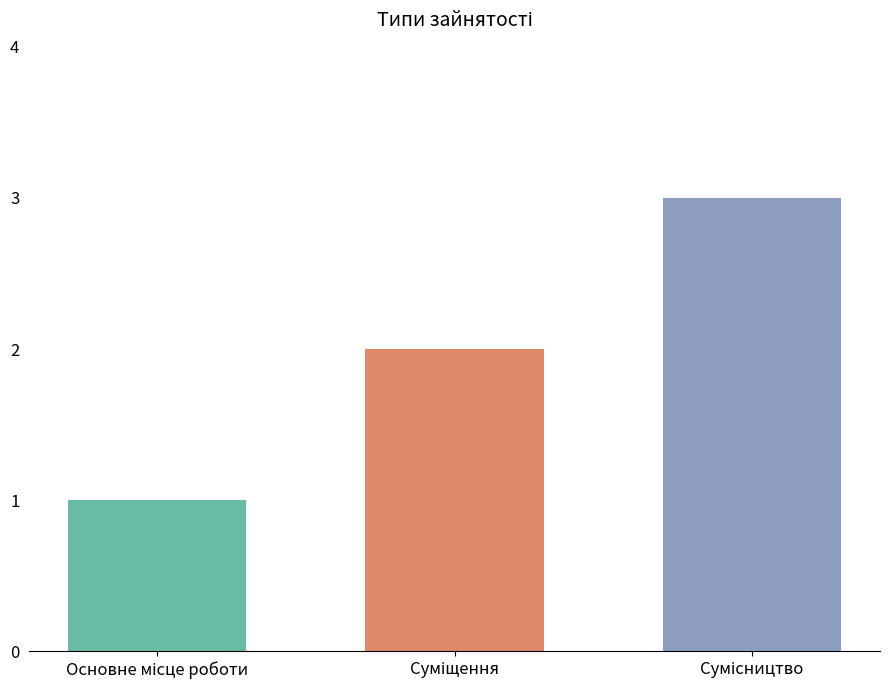

How many bars are there in total?

3